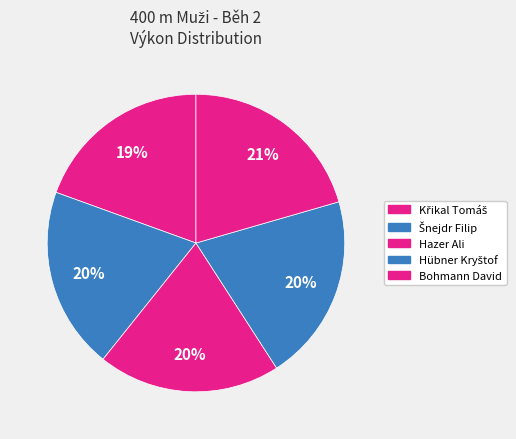

What is the largest slice in the pie chart?

Bohmann David